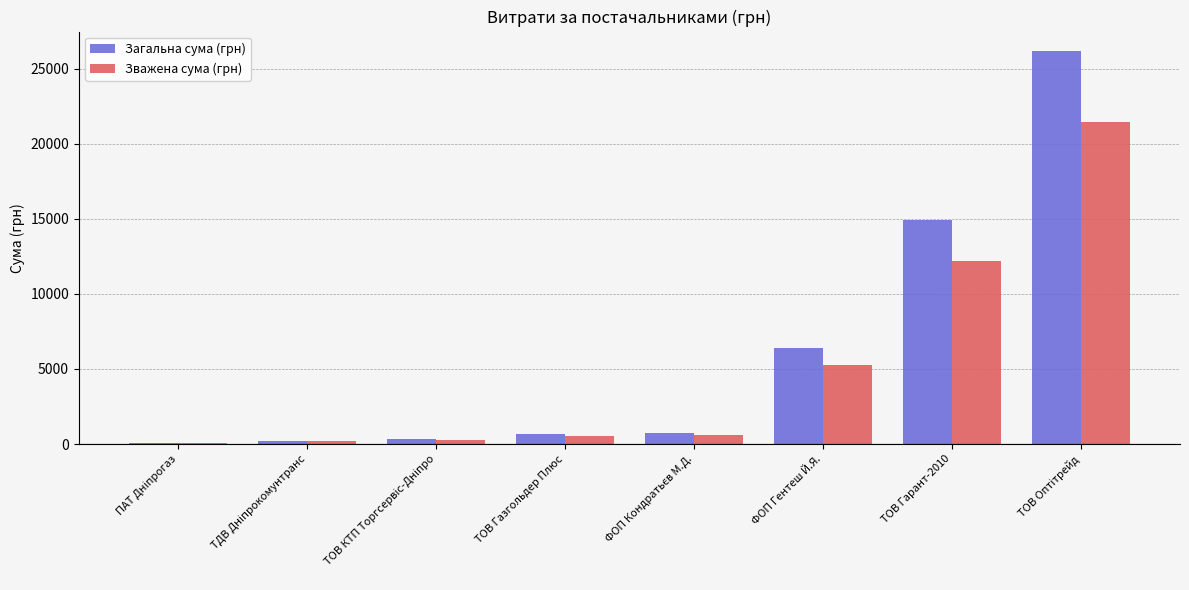

What is the sum of all Зважена сума (грн) values?

40544.9